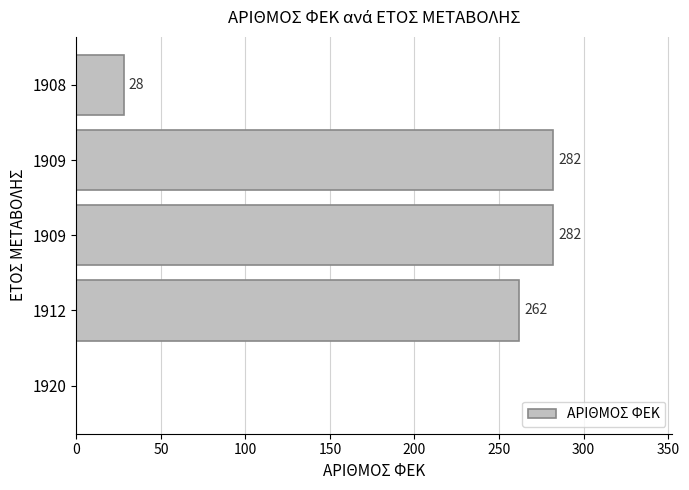

How many data points does each series have?

5